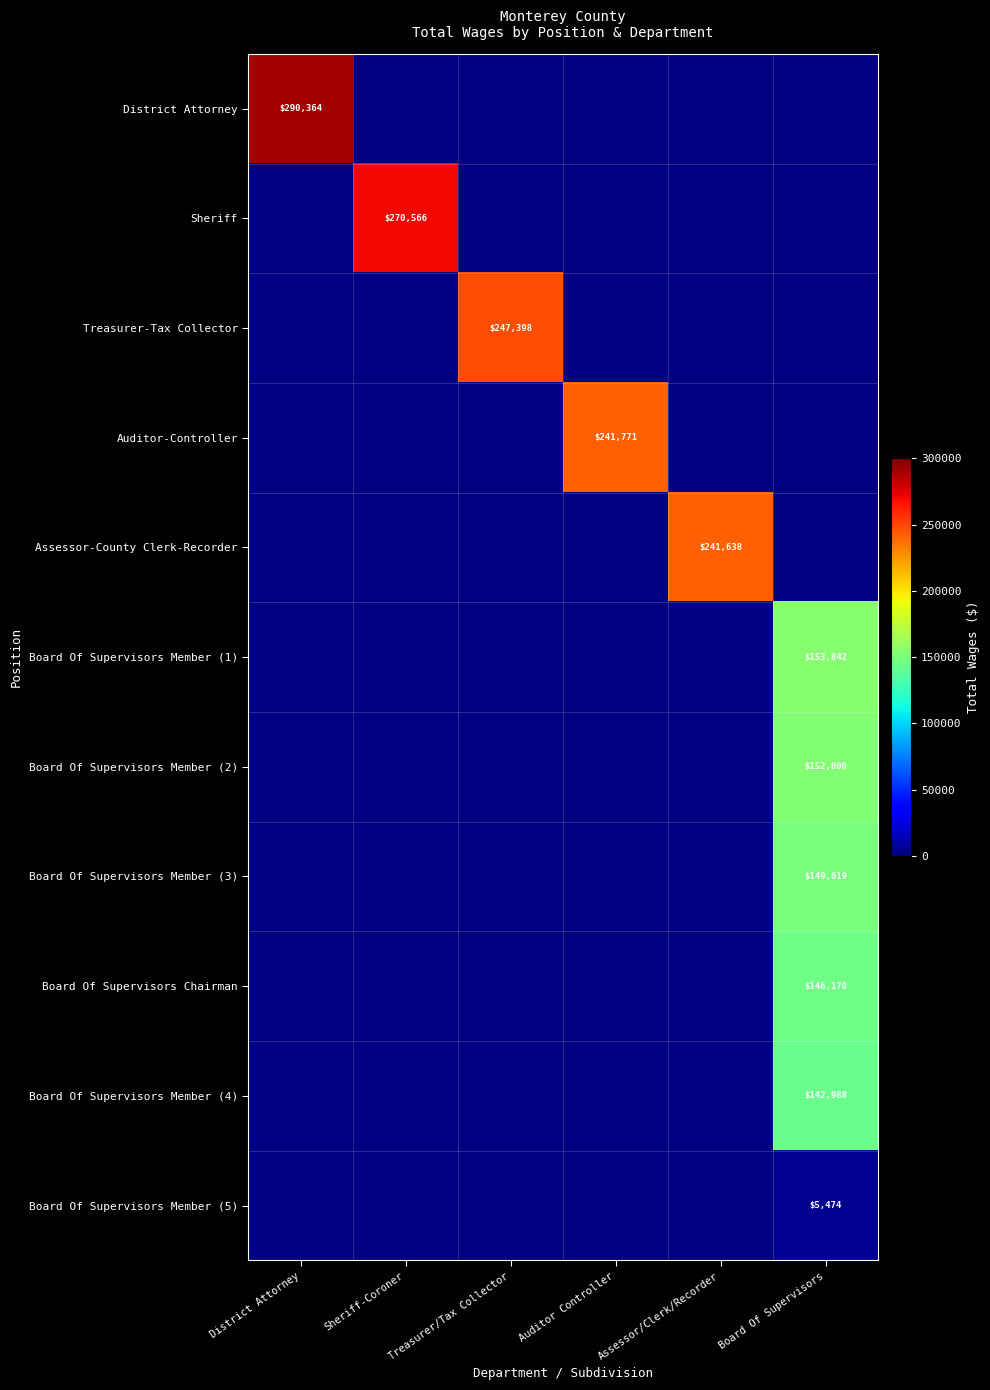

Count the number of categories in the chart.

6